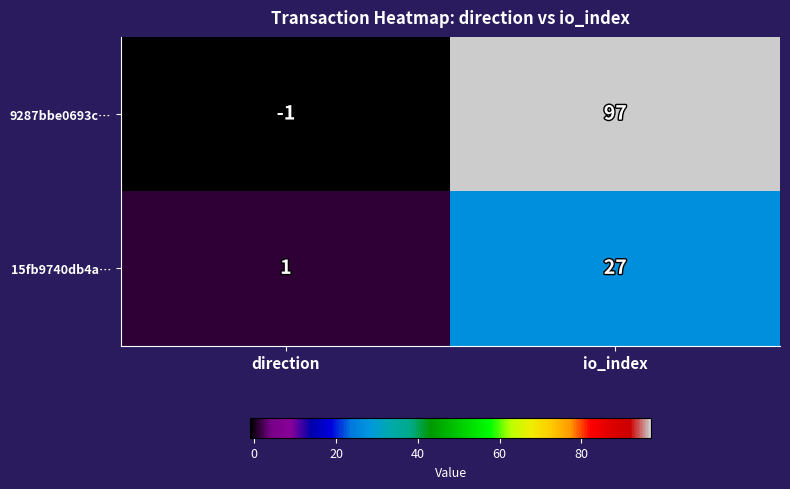

Between direction and io_index, which series saw the biggest shift?

9287bbe0693c…